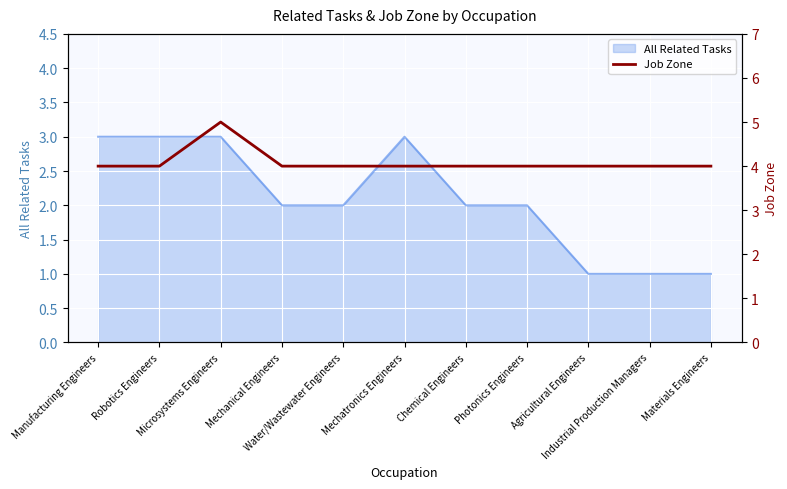

Which label corresponds to the largest value in the chart?

Microsystems Engineers